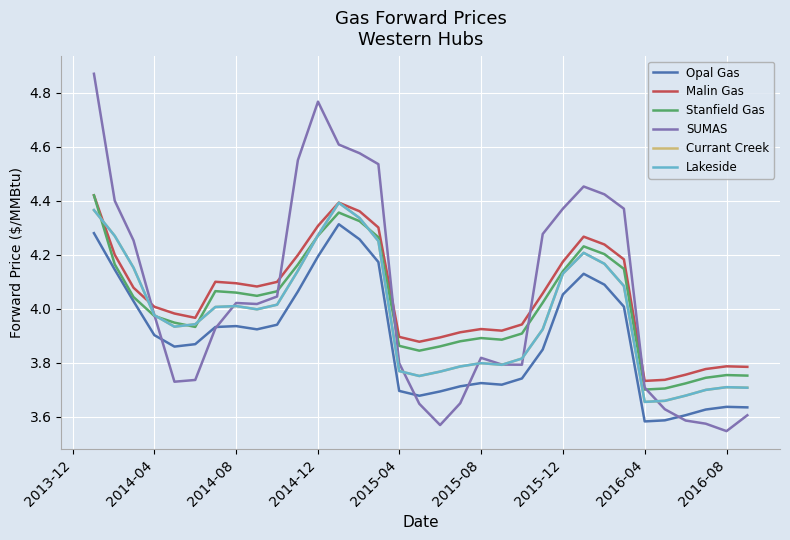

Does the chart display data point markers on the line(s)?

No